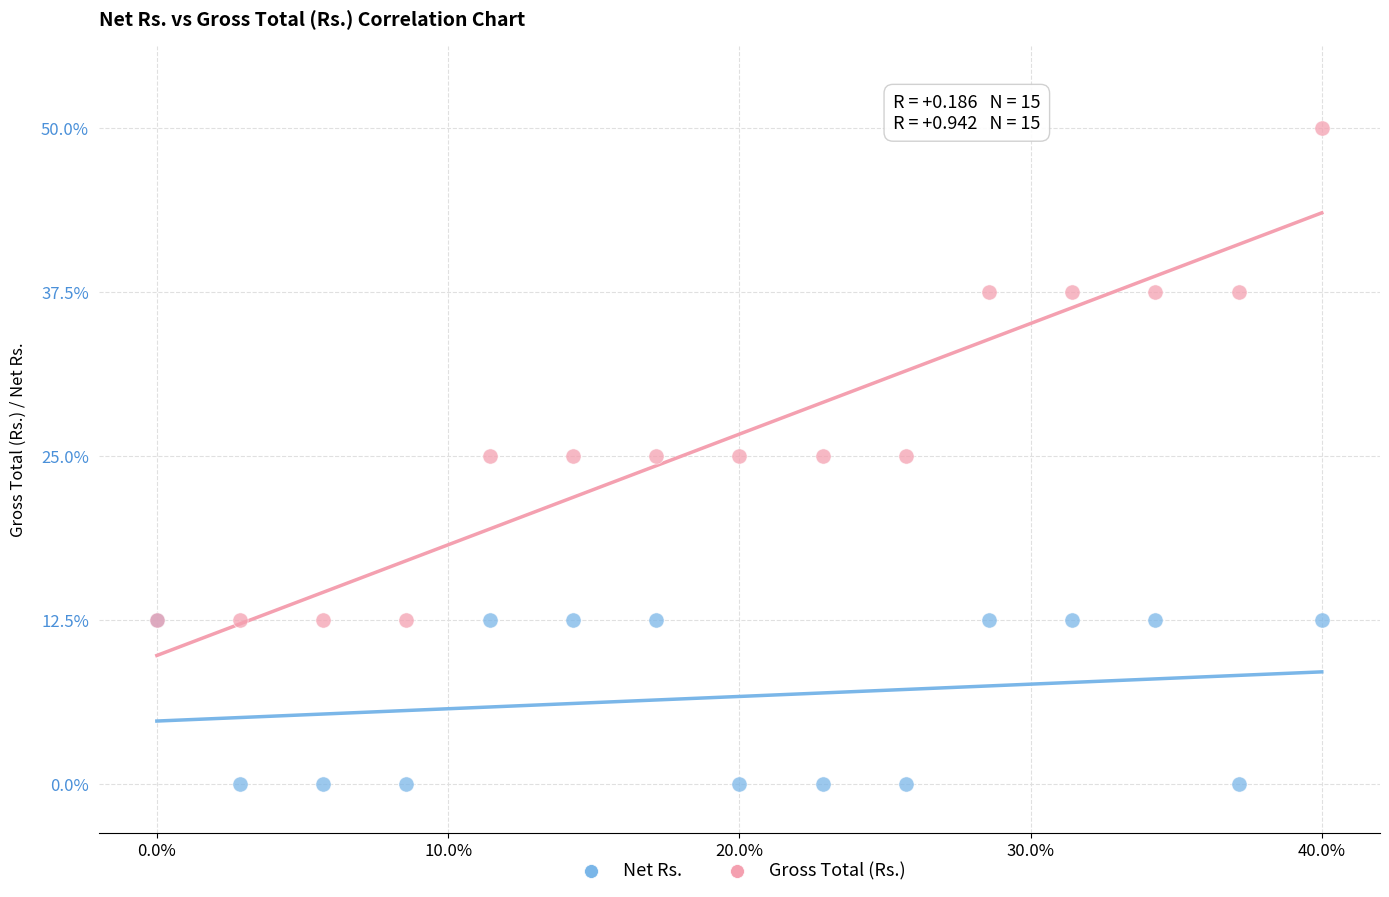

Which series reaches the minimum Y coordinate?

Net Rs.